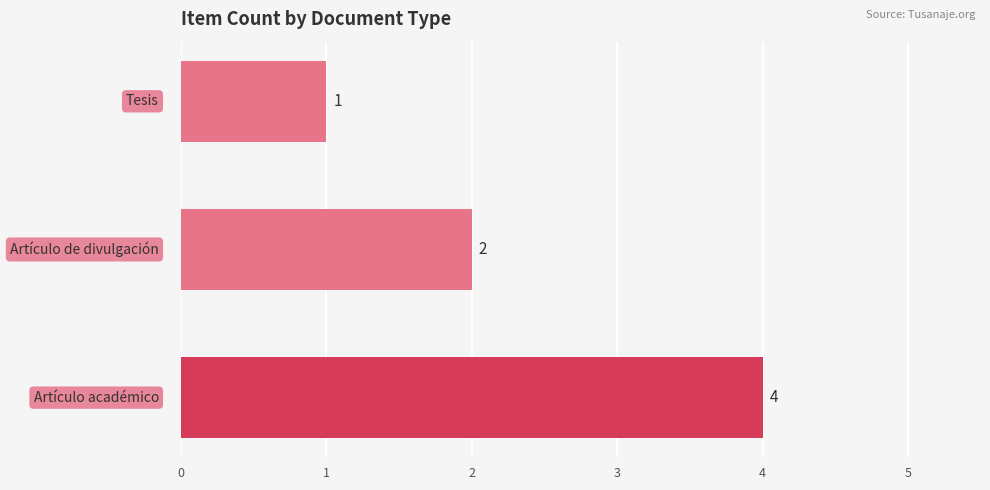

Count the values in the range 1 to 4.

3